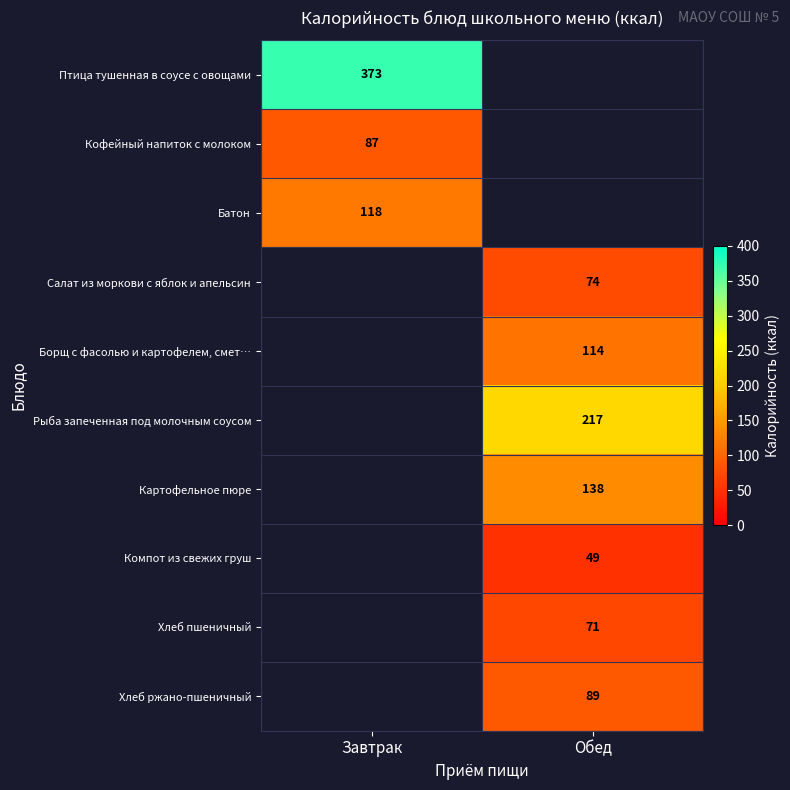

The value of Кофейный напиток с молоком at Завтрак is 87. True or false?

True